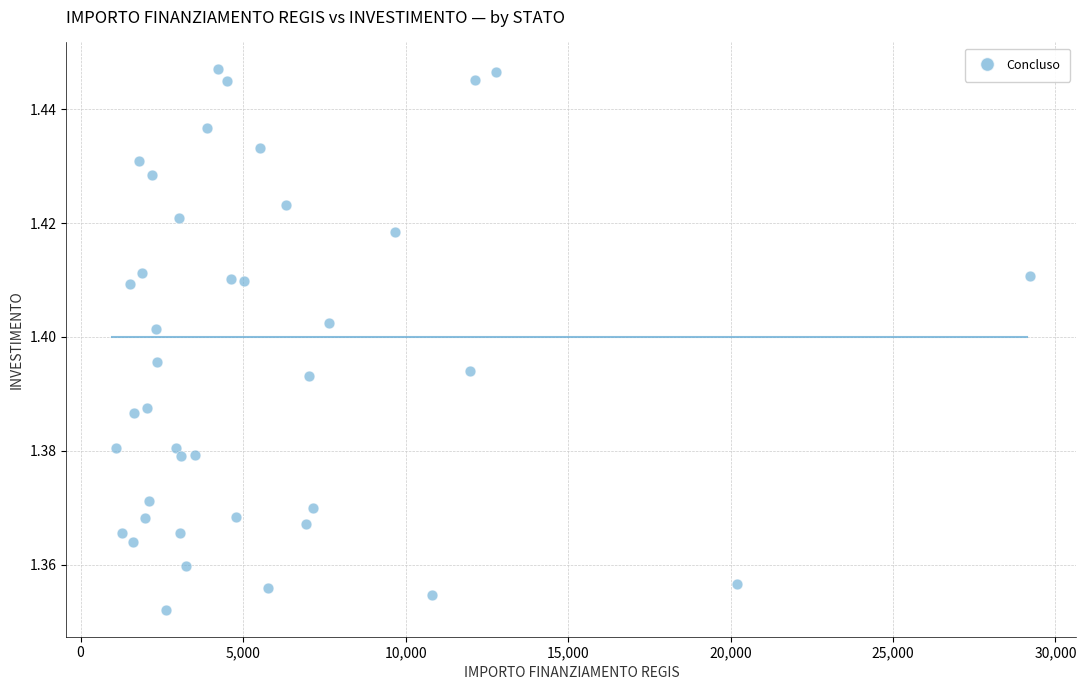

How many points are shown in the scatter plot?

40